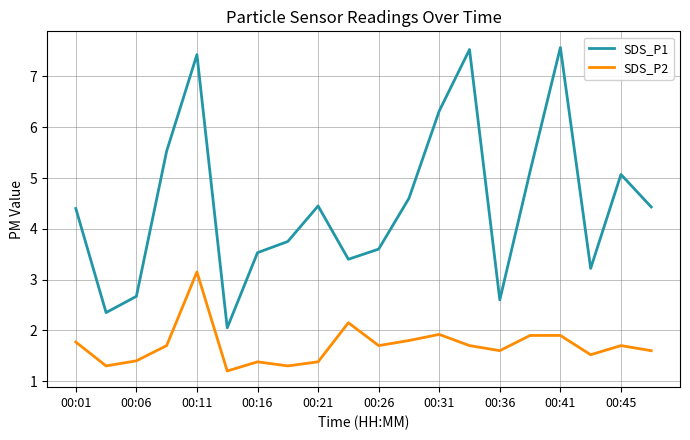

True or false: SDS_P2 and SDS_P1 intersect in this chart.

False